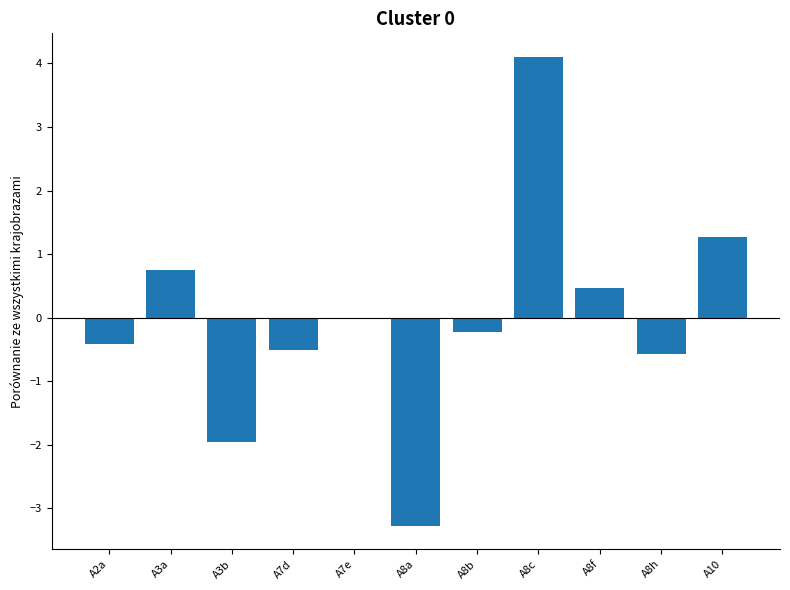

What is the difference between the values at A3a and A10?

0.5